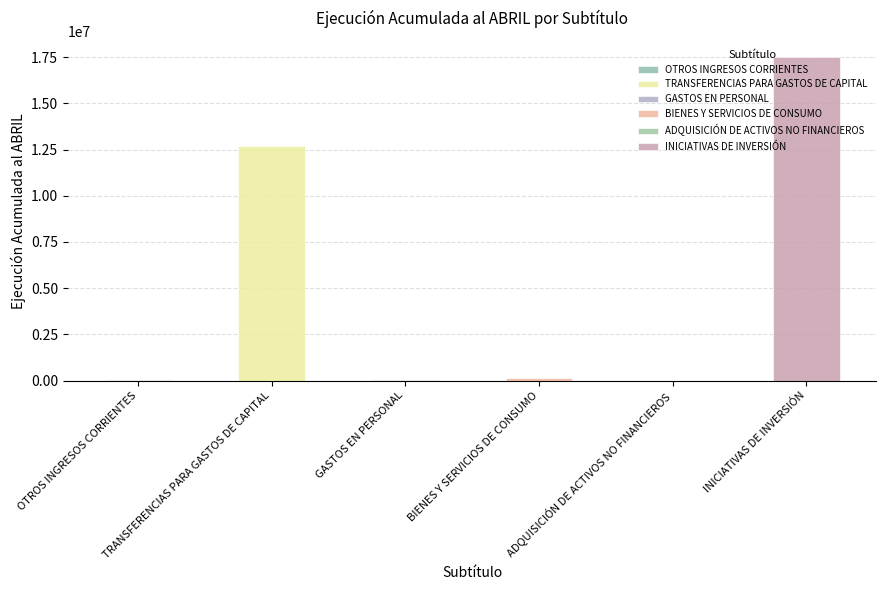

What is the average value?

5057980